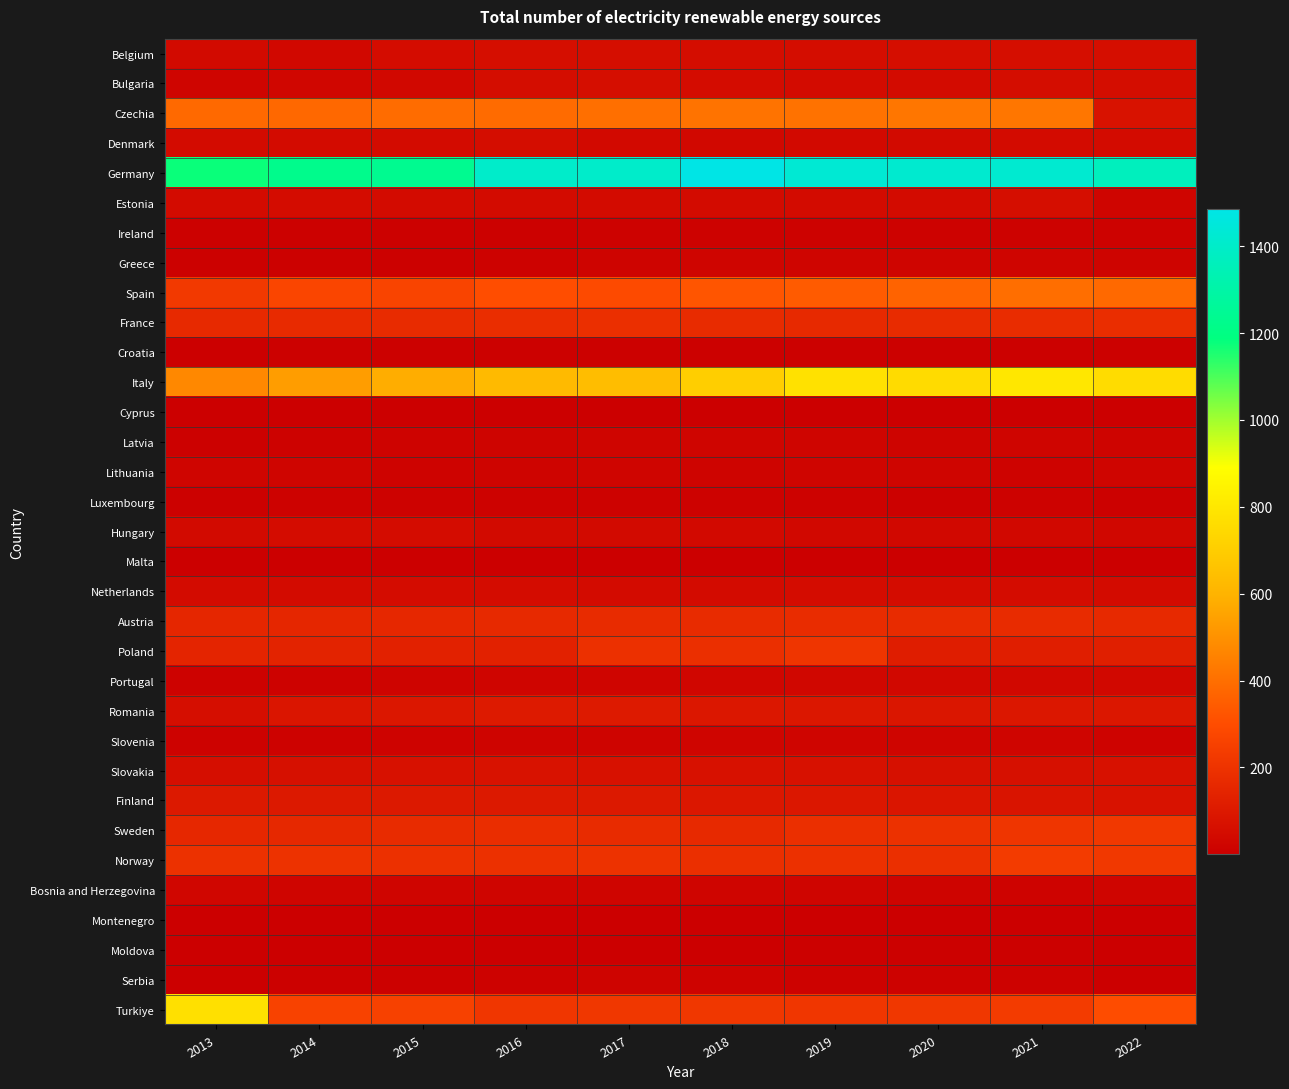

Rank the series by their maximum value, from lowest to highest.

Malta, Cyprus, Montenegro, Croatia, Moldova, Luxembourg, Ireland, Serbia, Slovenia, Greece, Latvia, Lithuania, Bosnia and Herzegovina, Portugal, Hungary, Netherlands, Denmark, Bulgaria, Belgium, Estonia, Slovakia, Finland, Romania, Austria, France, Poland, Sweden, Norway, Spain, Czechia, Turkiye, Italy, Germany